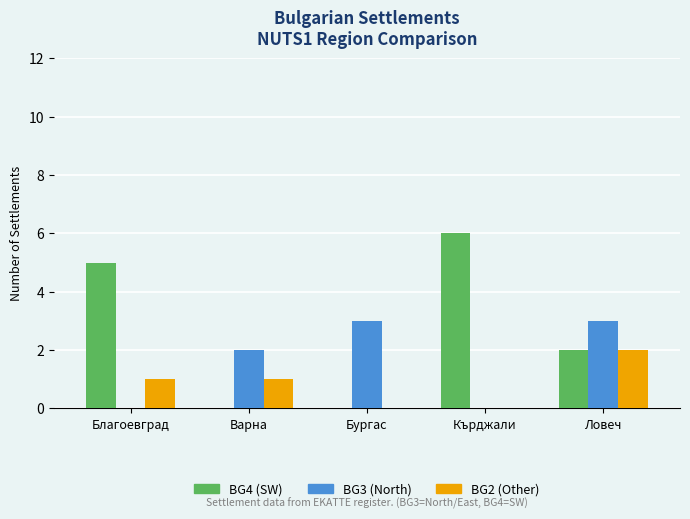

What is the sum of all BG4 (SW) values?

13